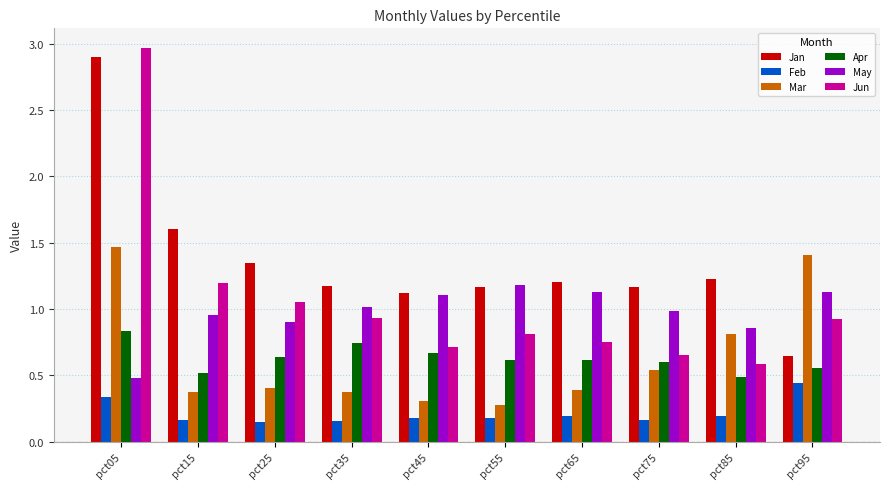

Which series has the widest spread of values?

Jun